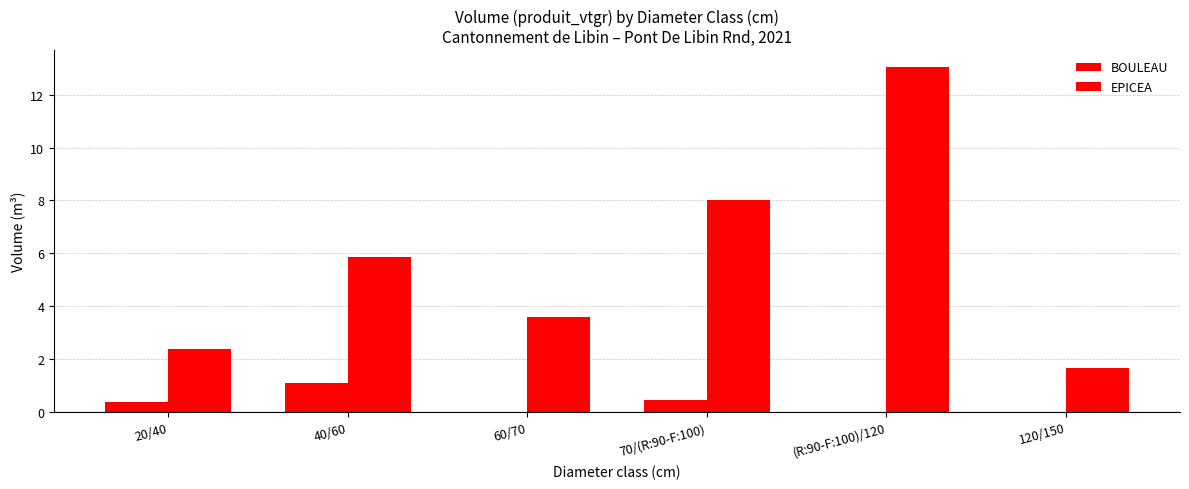

The EPICEA series shows 8.0 at 70/(R:90-F:100). True or false?

True